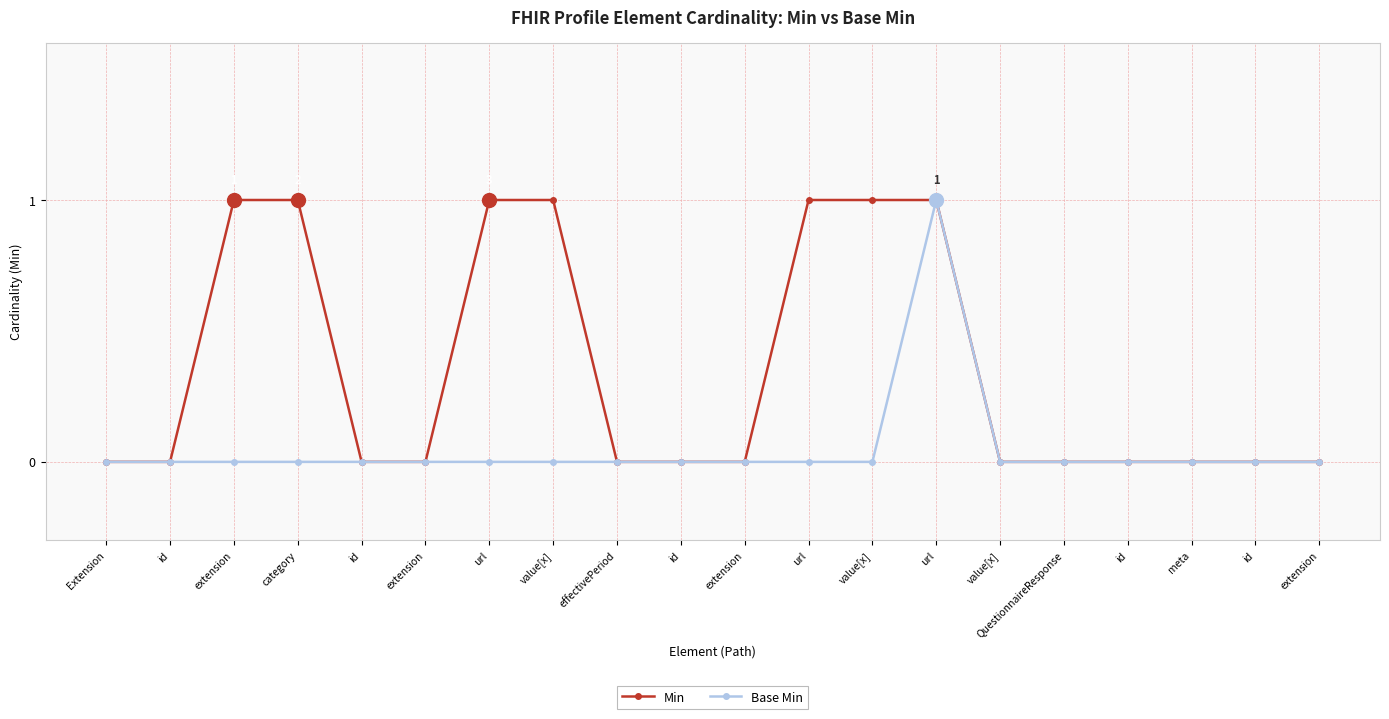

True or false: Base Min has a value of -1 at id.

False